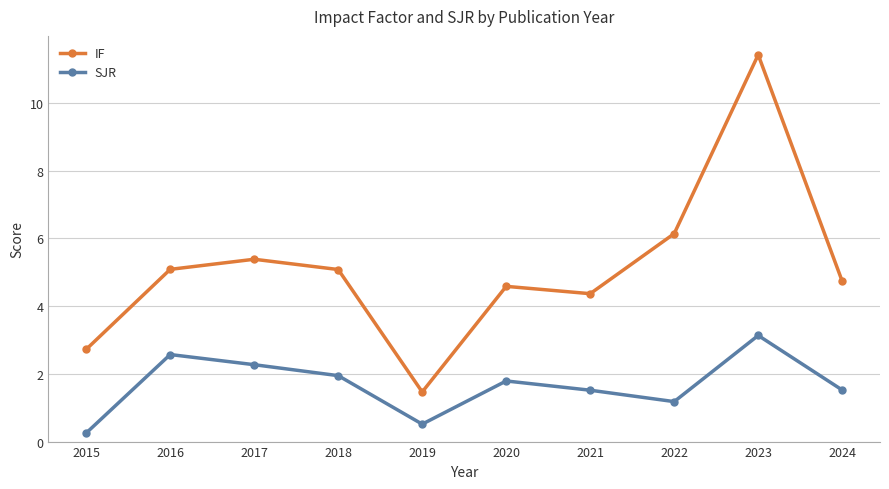

Which category has the lowest value across all series?

2015